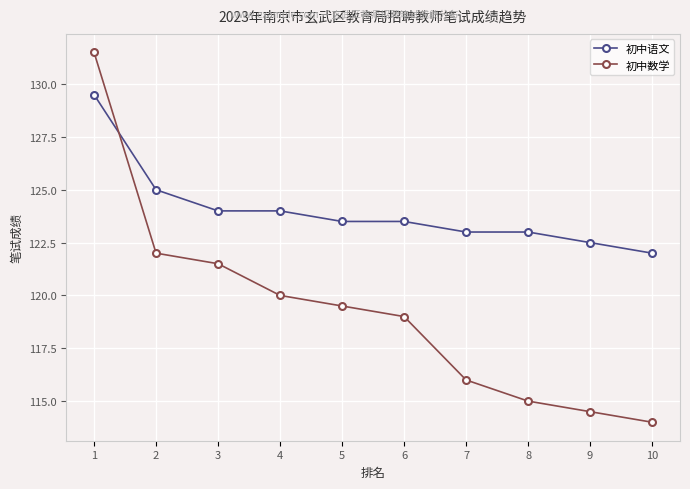

What is the average value of the 初中数学 series?

119.3